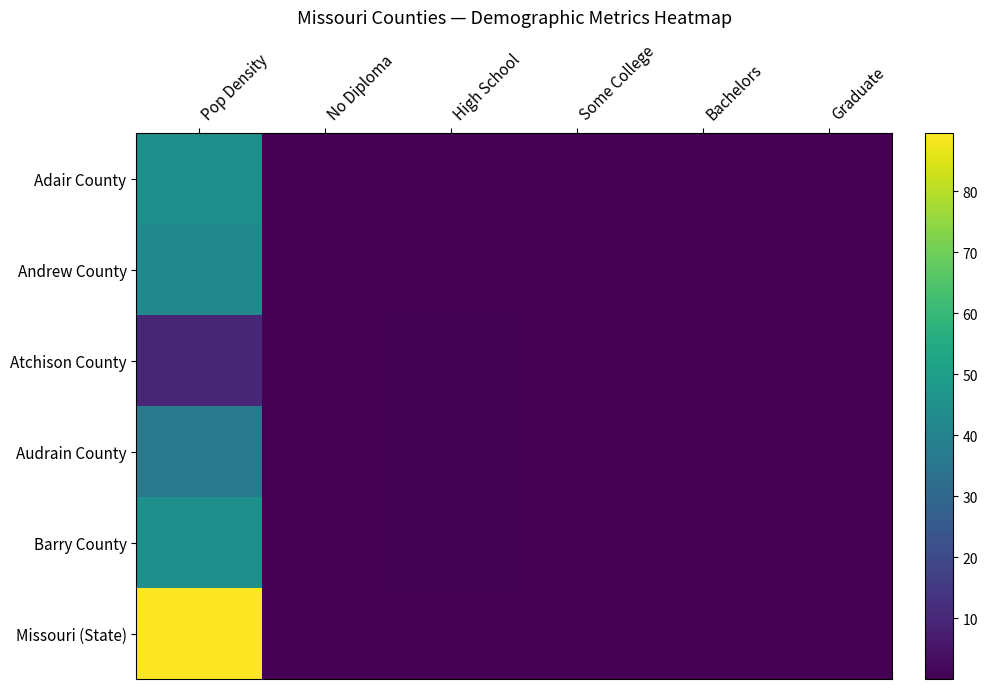

At which category does the chart reach its minimum across all series?

Graduate